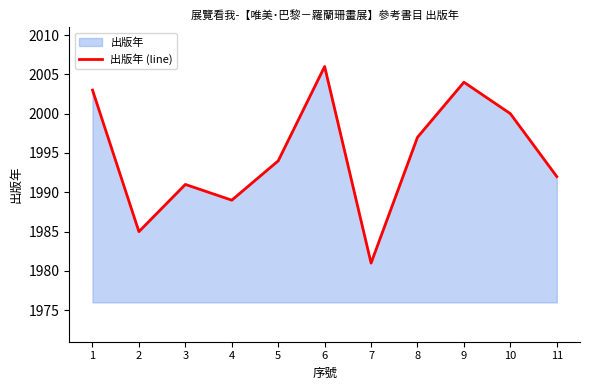

Which category has the highest value across all series?

6